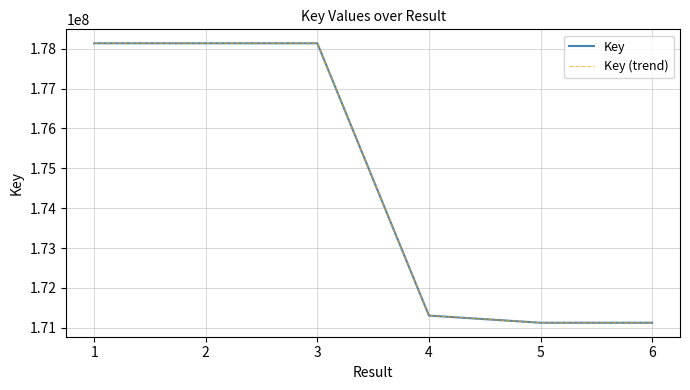

Which category has the lowest value in the Key (trend) series?

6